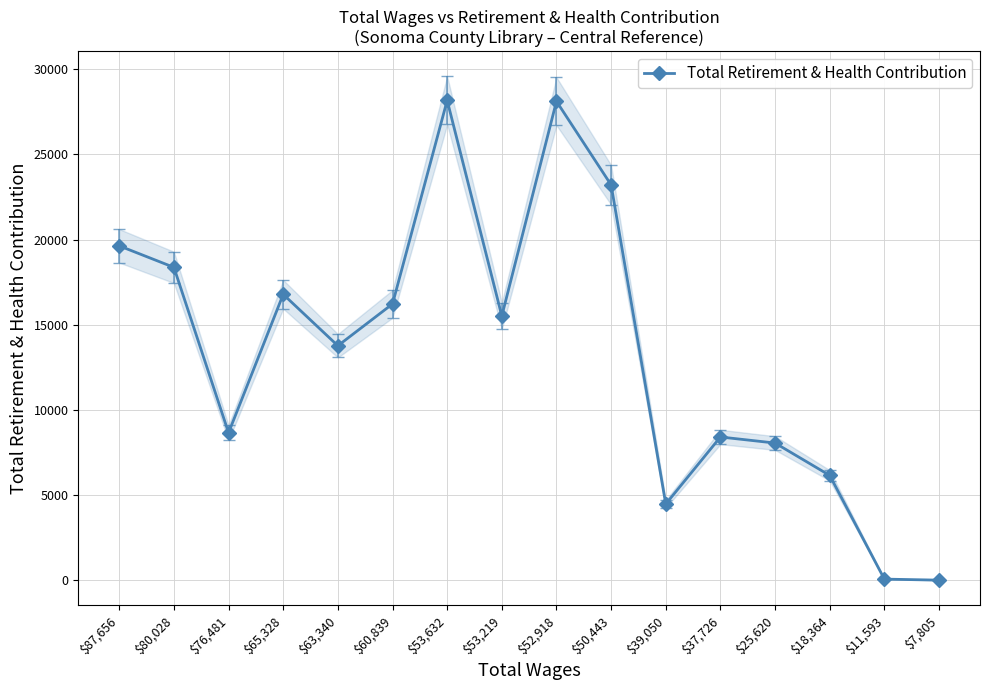

Reading right to left, transcribe all the data shown in this chart.

20	81	6164	8062	8418	4484	23203	28108	15517	28161	16222	13769	16784	8665	18367	19628